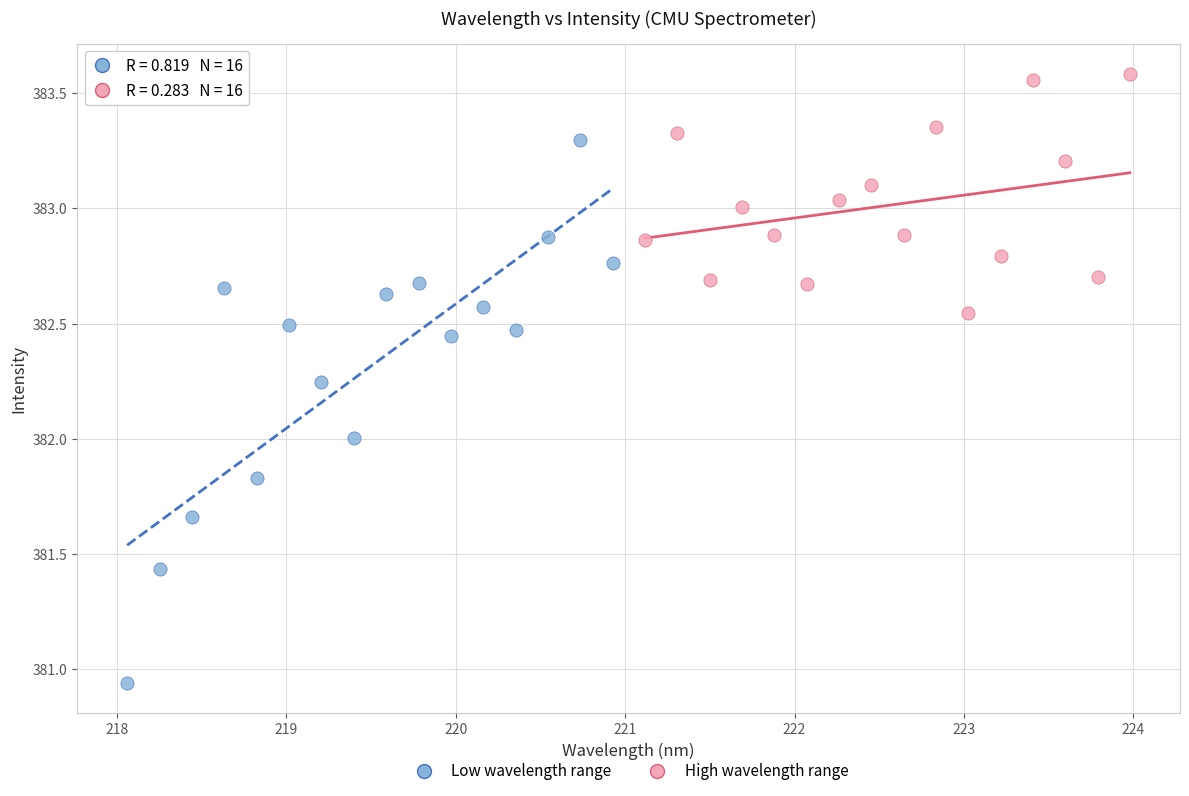

What are all the series names shown in the legend?

Low wavelength range, High wavelength range